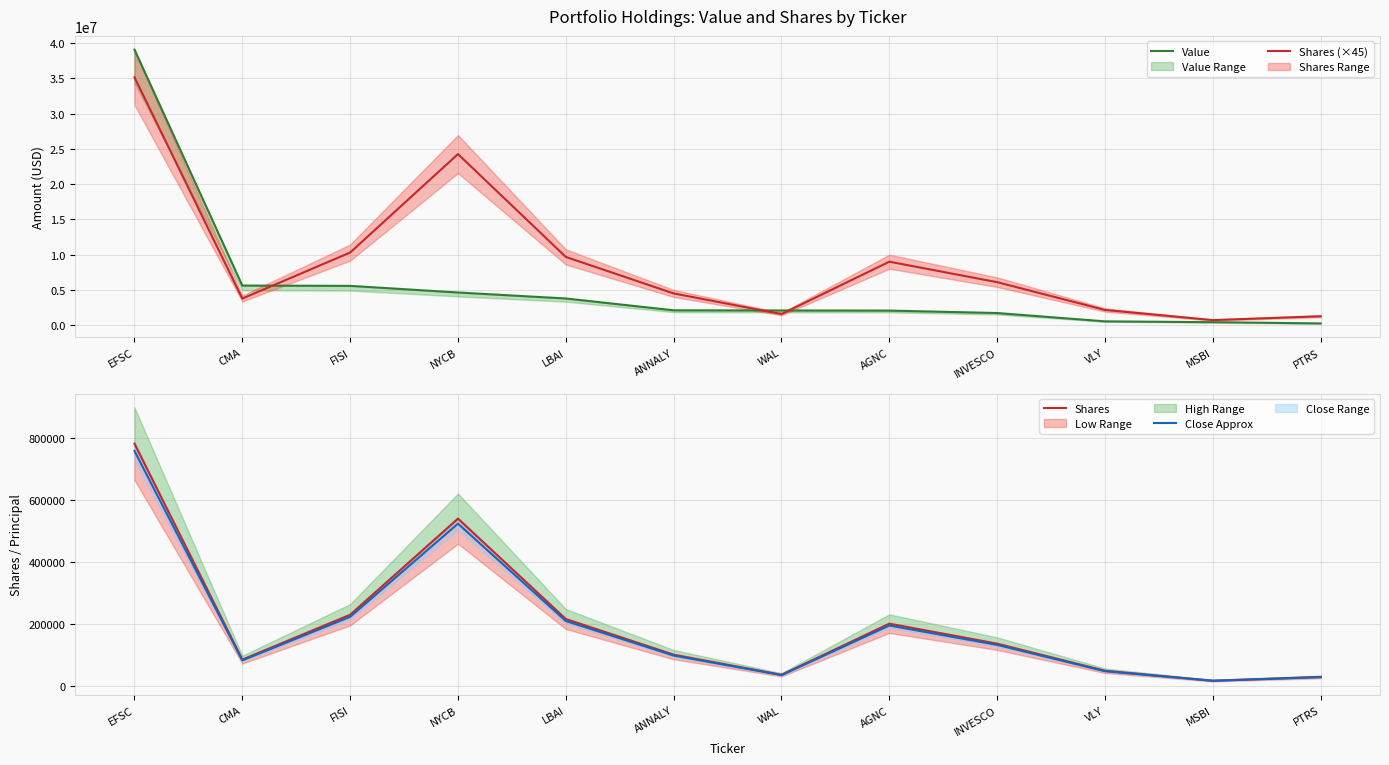

What is the average value of the Shares (×45) series?

9038295